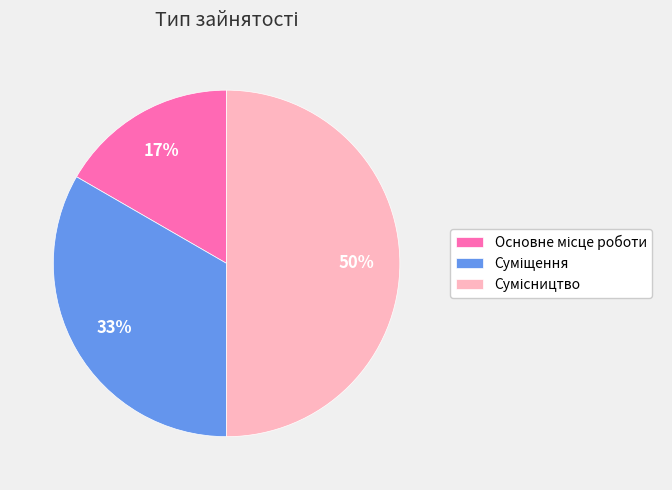

To the nearest percent, what is the difference between the largest and smallest slice percentages?

33%